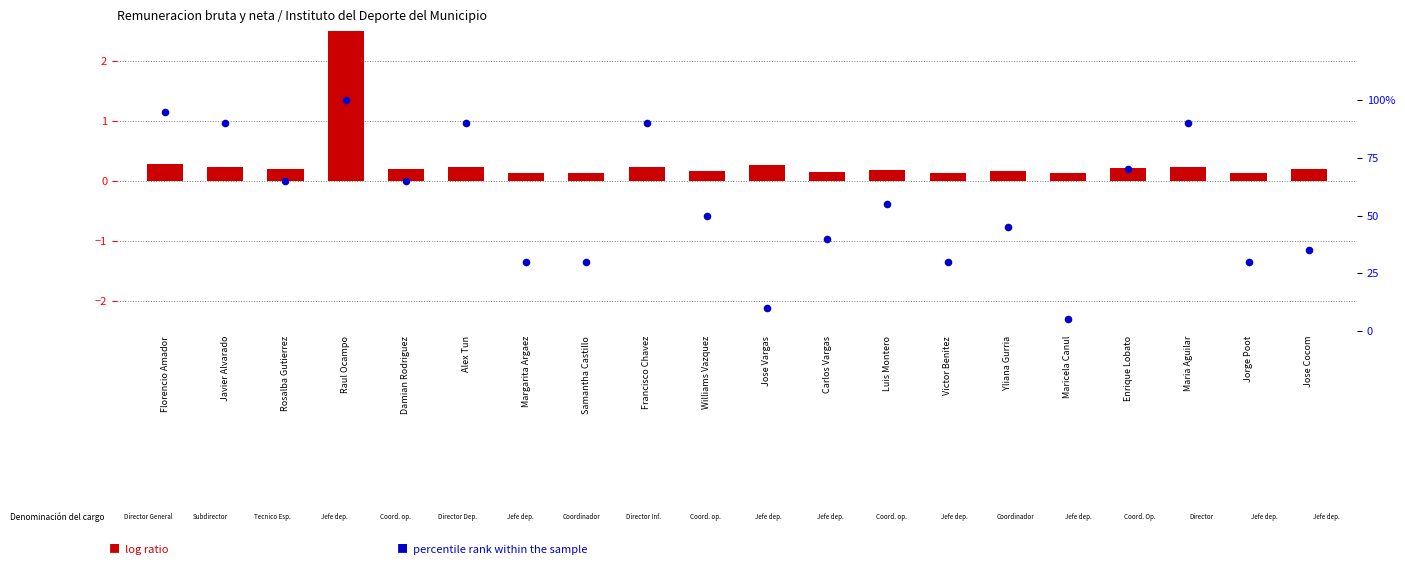

Which series has the largest Y range (max minus min)?

percentile rank within the sample